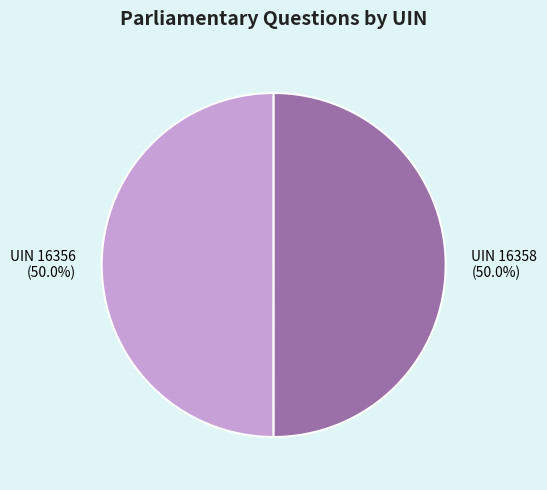

The UIN 16358 slice represents 50% of the pie. True or false?

True